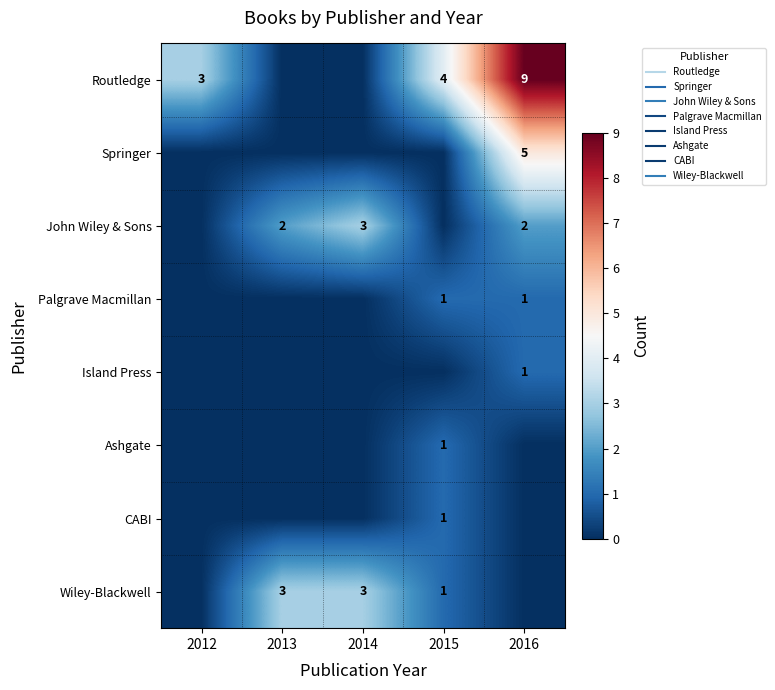

Where is Palgrave Macmillan nearest to the value 0?

2012